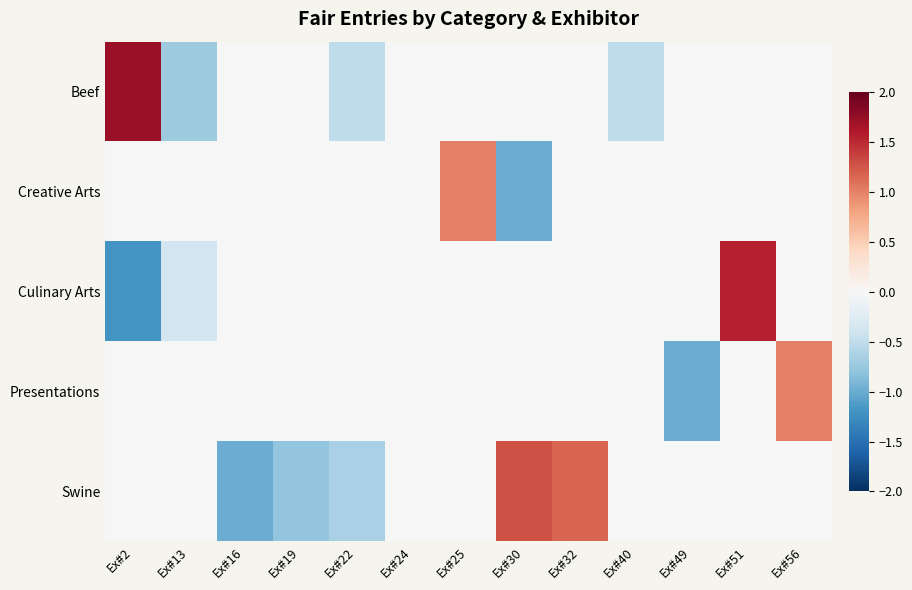

List the series in order of their peak value, highest first.

Beef, Culinary Arts, Swine, Creative Arts, Presentations